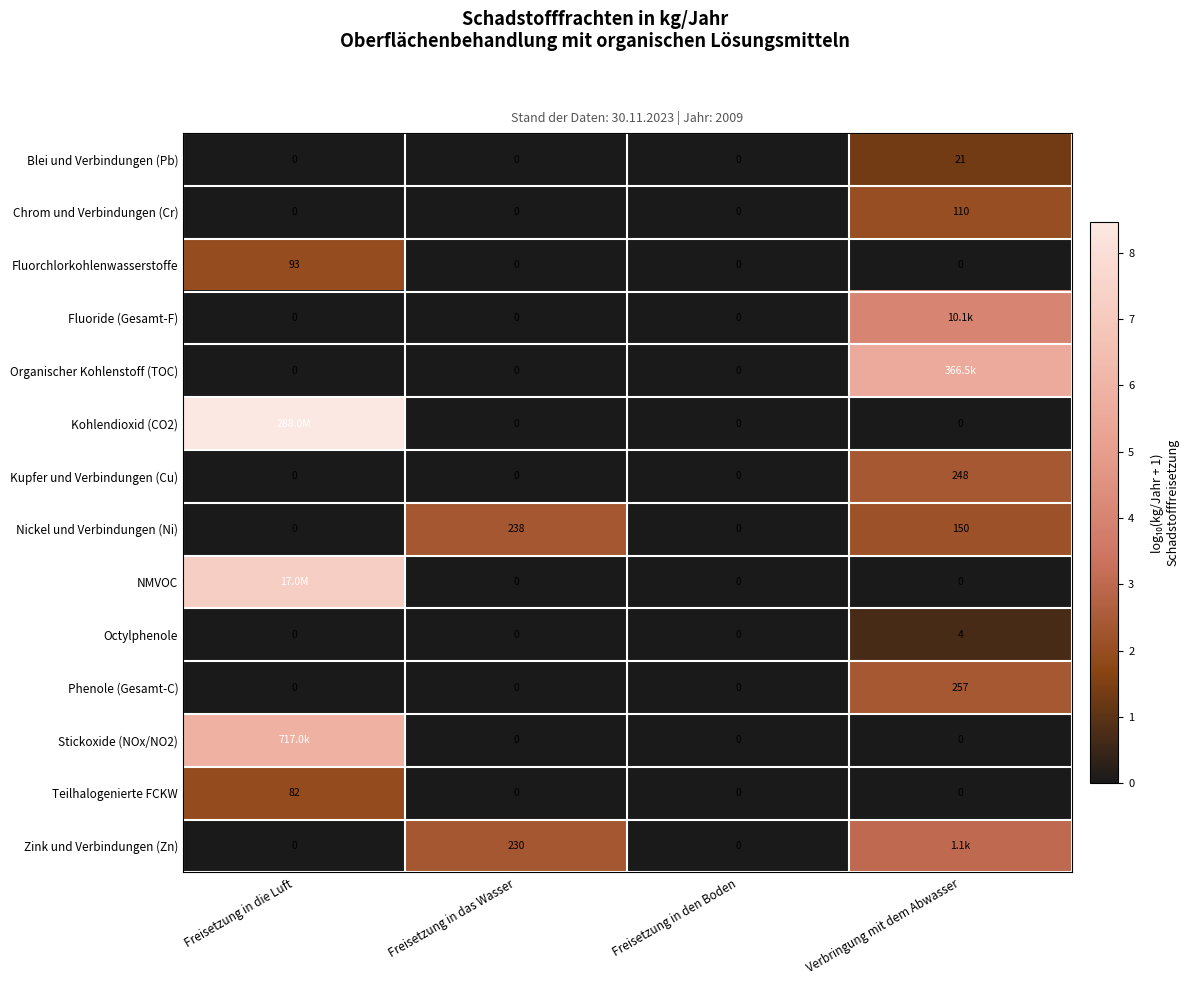

How many series are shown in this chart?

14